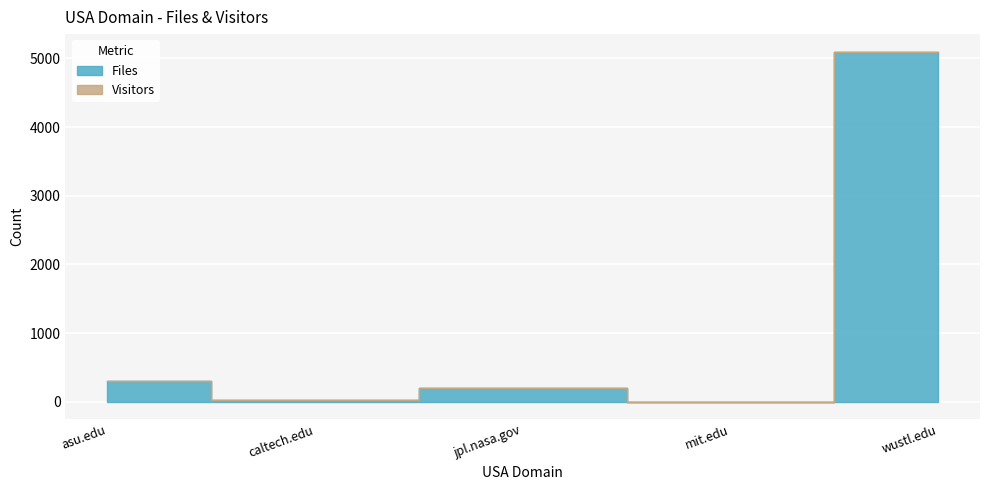

What is the sum of all values?

5621